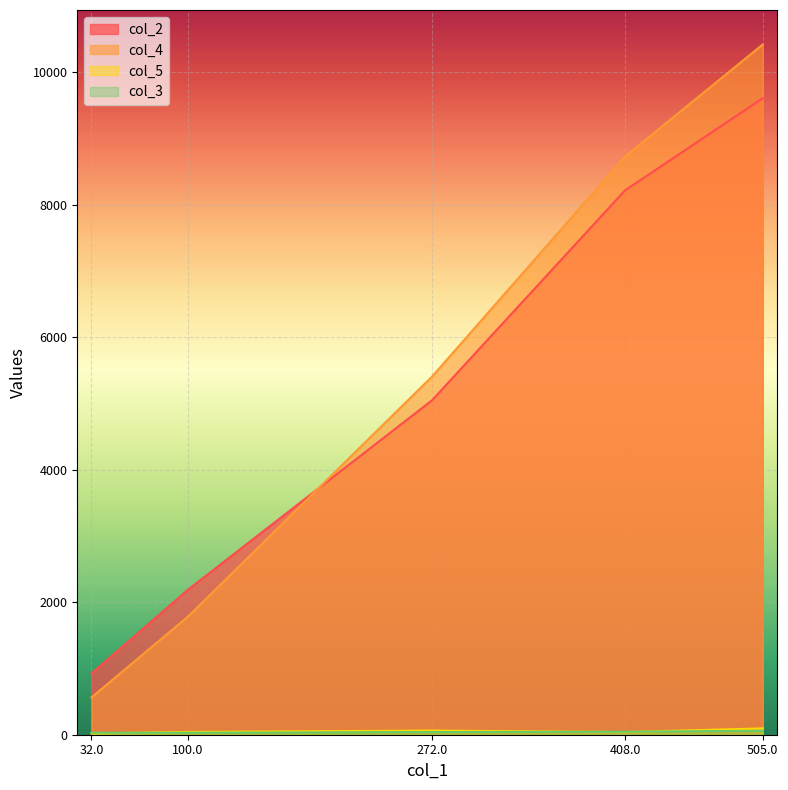

Is it true that col_4 equals 5408 at 272.0?

True